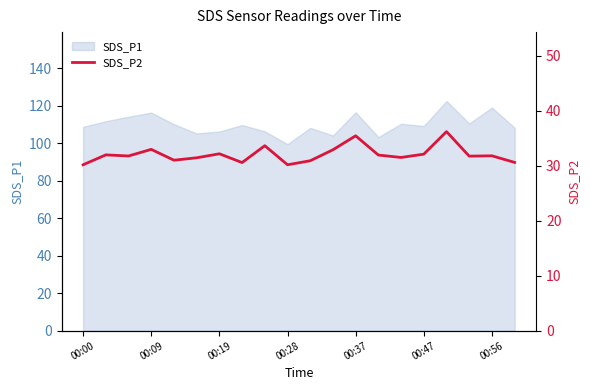

True or false: SDS_P1 has a value of 108.7 at 00:00.

True